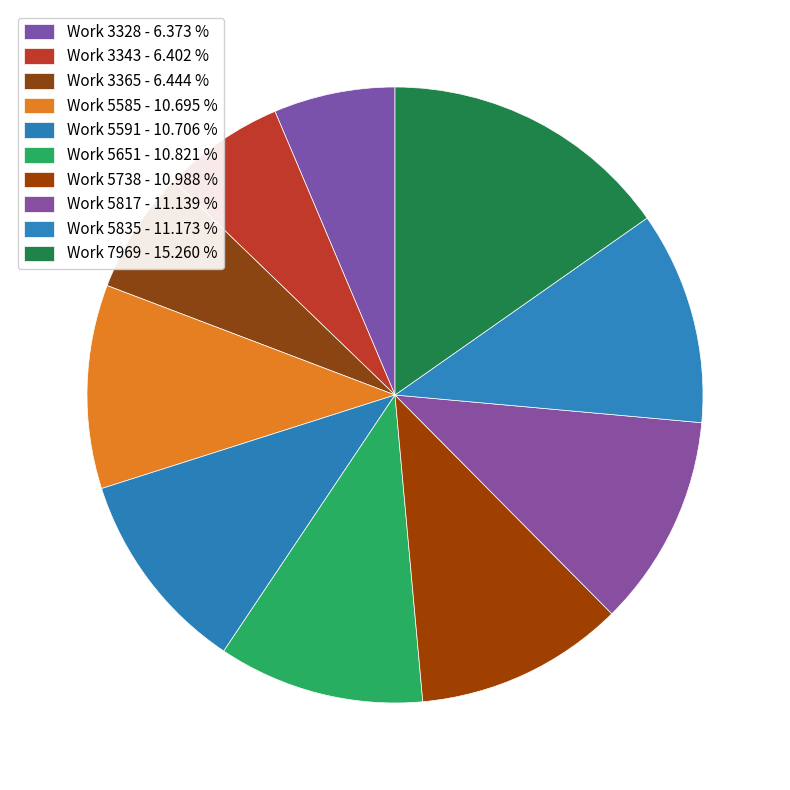

How many slices are in this pie chart?

10